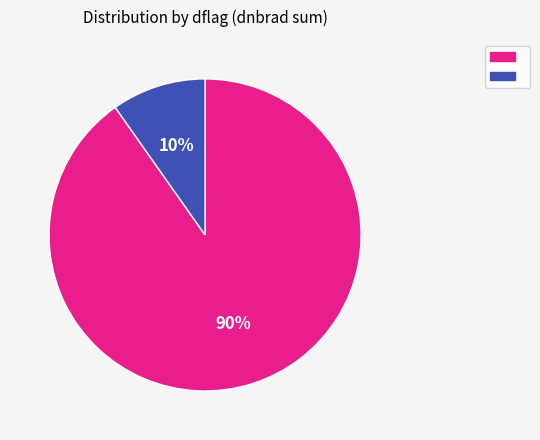

Count the number of slices in the pie.

2